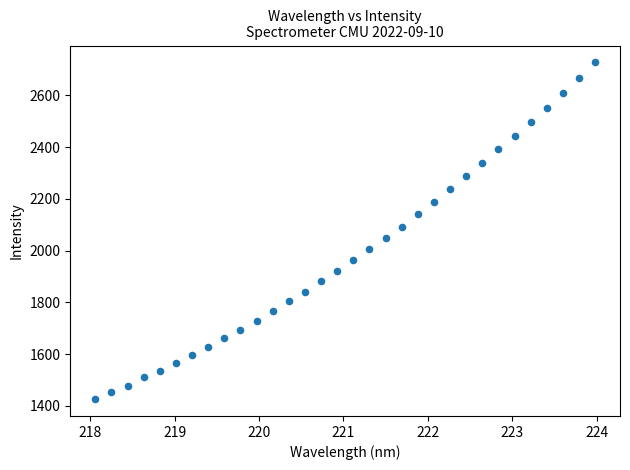

What is the range of Y values (max minus min)?

1301.9